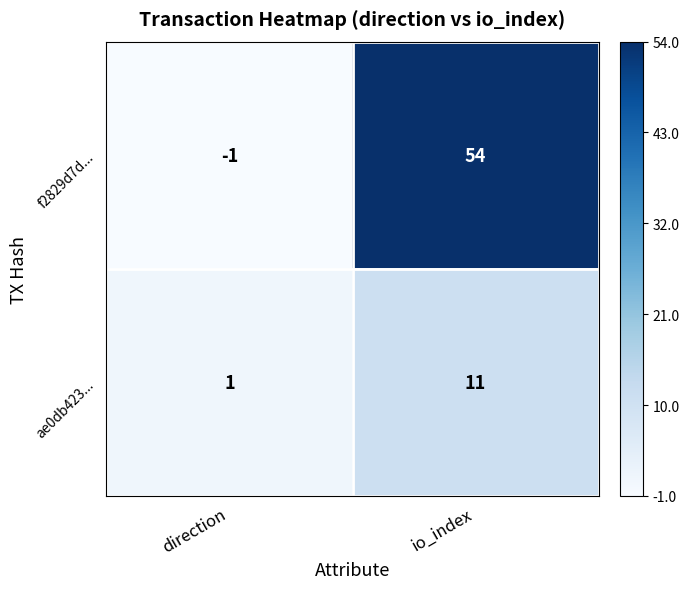

True or false: ae0db423... has a value of 2 at direction.

False